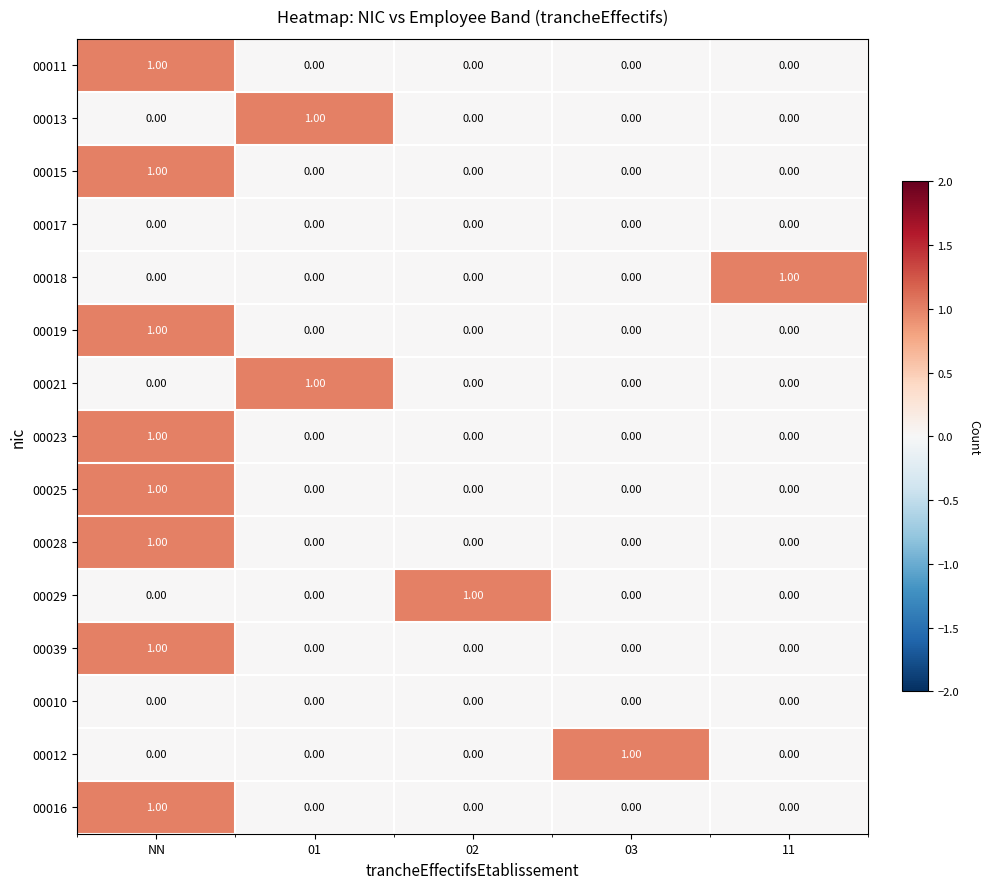

At how many categories does at least one series exceed 0?

5